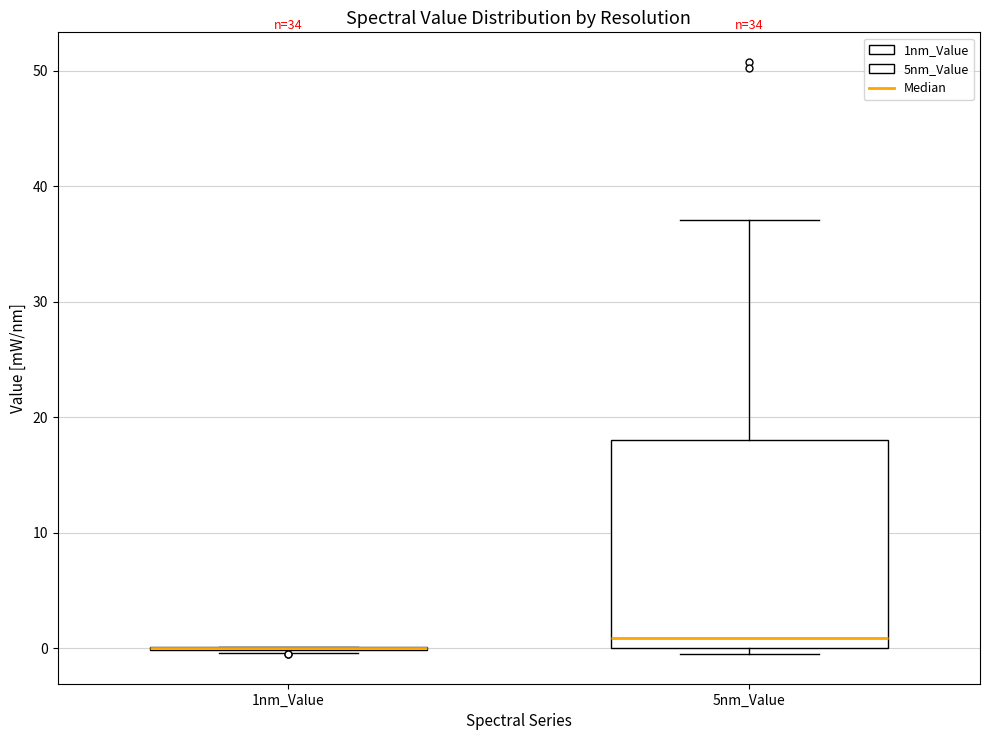

Where does the upper whisker of the box for 5nm_Value end on the y-axis? The values are not printed on the chart, so give them approximately, as read against the axis.

37